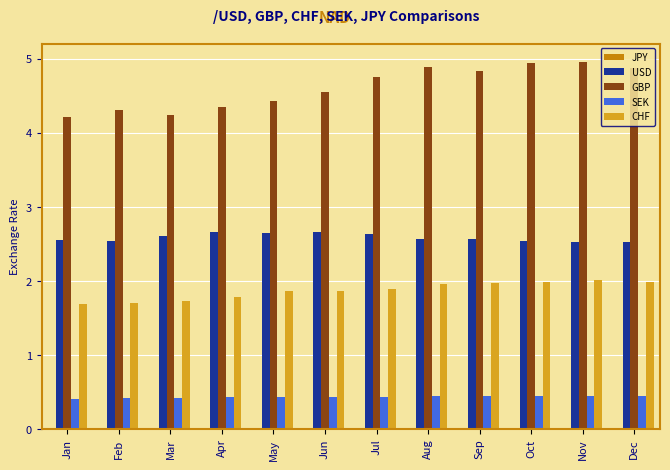

What is the difference between the CHF values at Nov and Jan?

0.3